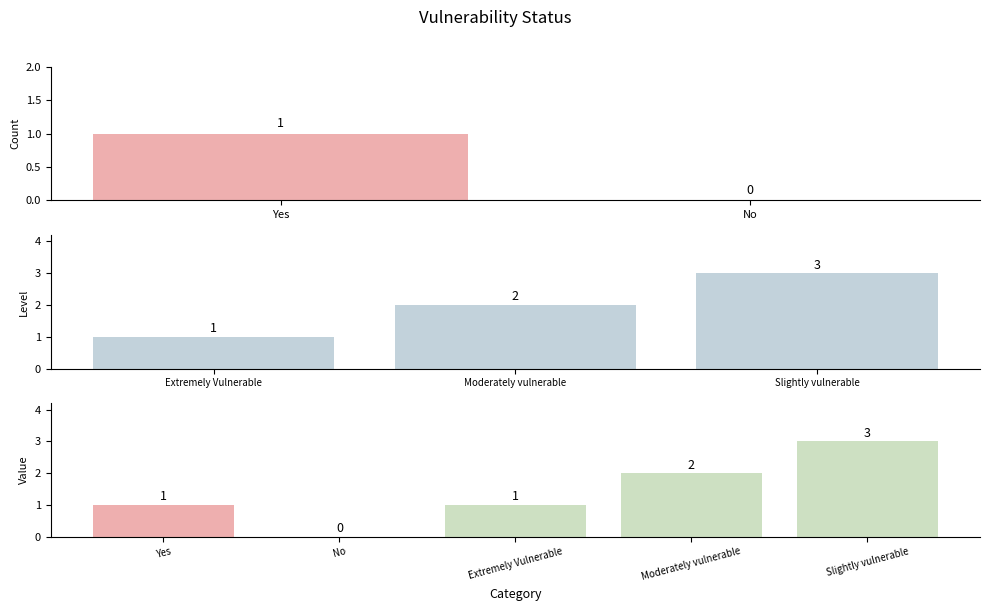

How many data points are less than 1?

1